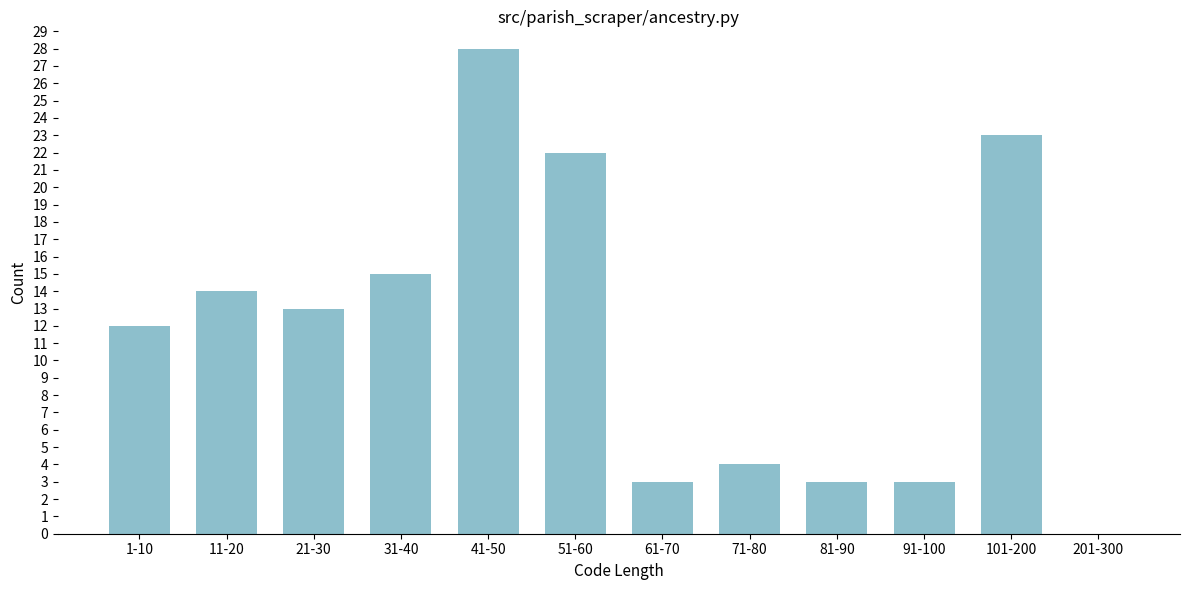

Reading left to right, what are all the values shown in this chart?

1-10=12	11-20=14	21-30=13	31-40=15	41-50=28	51-60=22	61-70=3	71-80=4	81-90=3	91-100=3	101-200=23	201-300=0